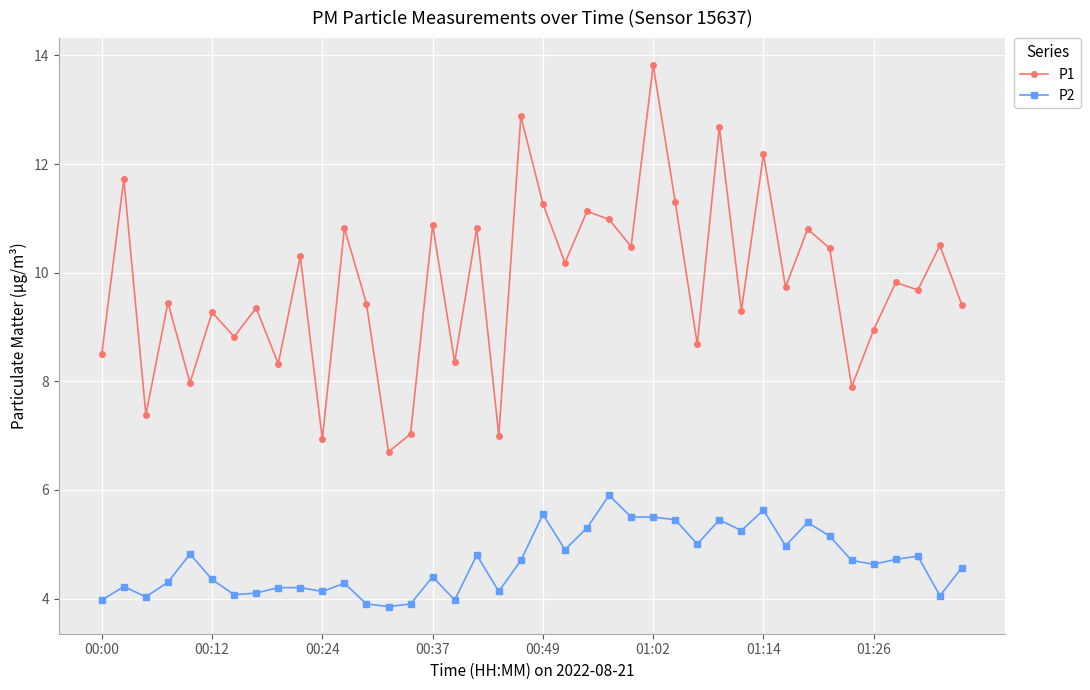

What is the maximum value for P2?

5.9